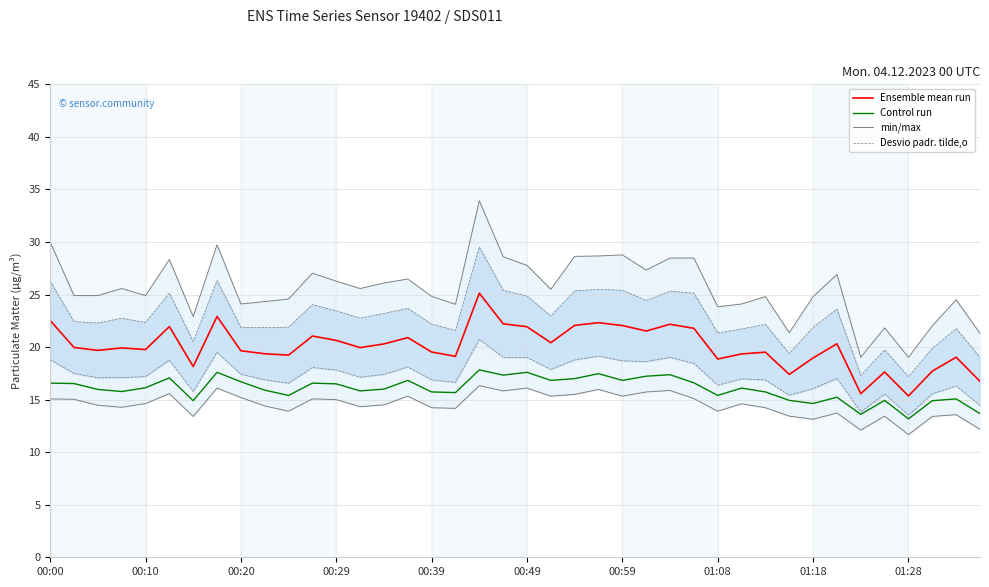

The Control run series shows 7.9 at 00:00. True or false?

False